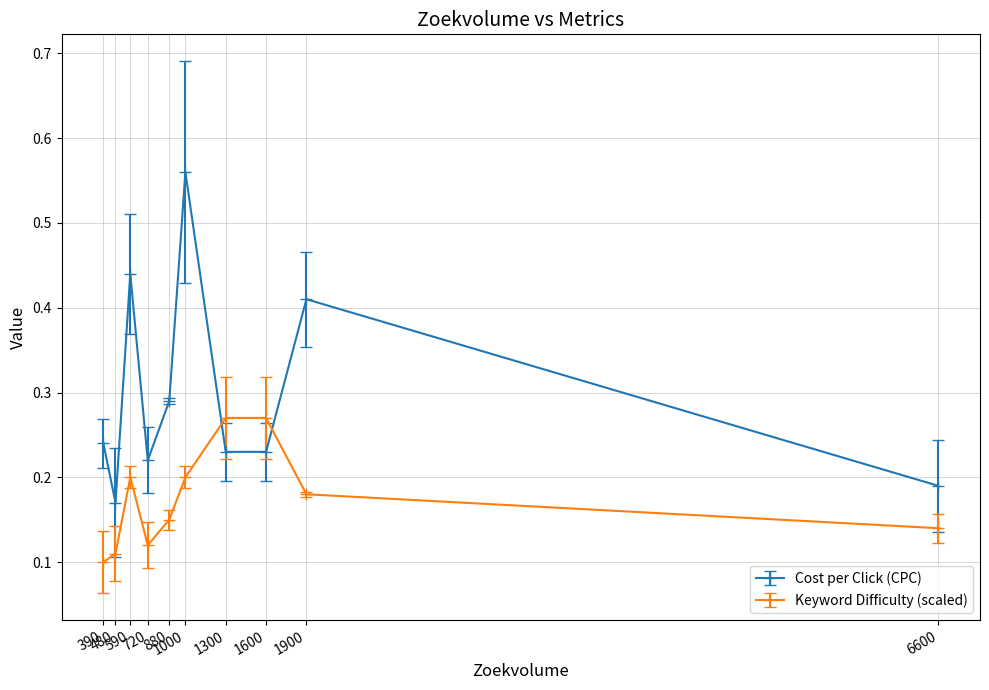

Rank the categories by Keyword Difficulty value from lowest to highest.

390, 480, 720, 6600, 880, 1900, 1000, 590, 1600, 1300